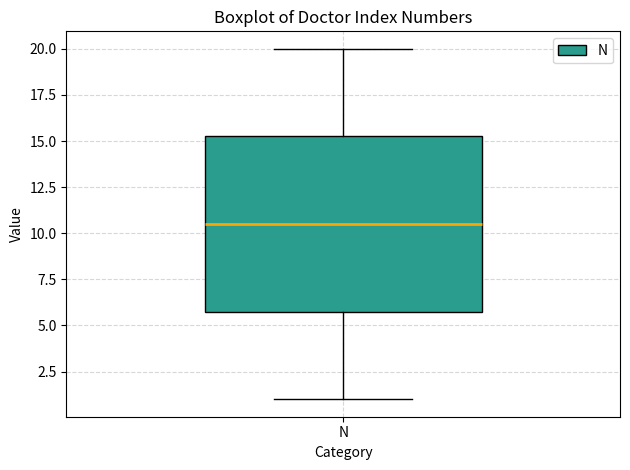

Read this box plot against the y-axis: the position of the median line, the range covered by the box, and the ends of both whiskers. The values are not printed on the chart, so give them approximately, as read against the axis.

median 10.5, box 6.0 to 15.5, whiskers 1.0 to 20.0